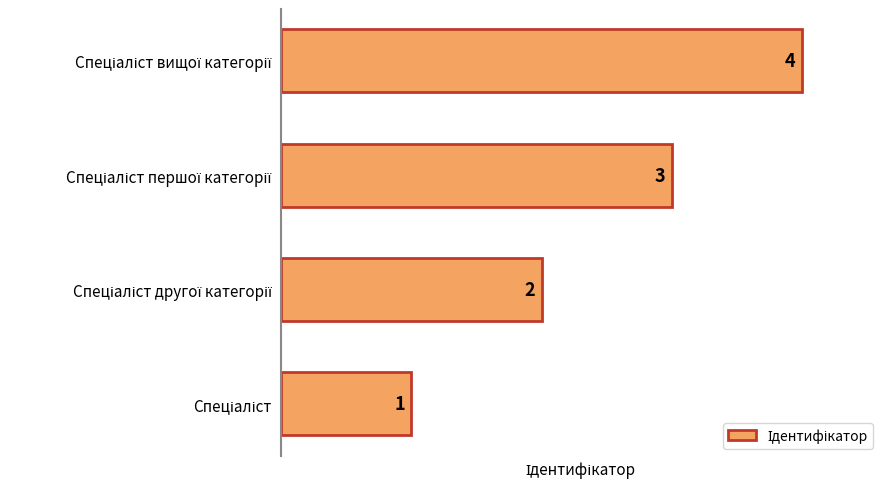

Does the chart contain stacked bars?

No